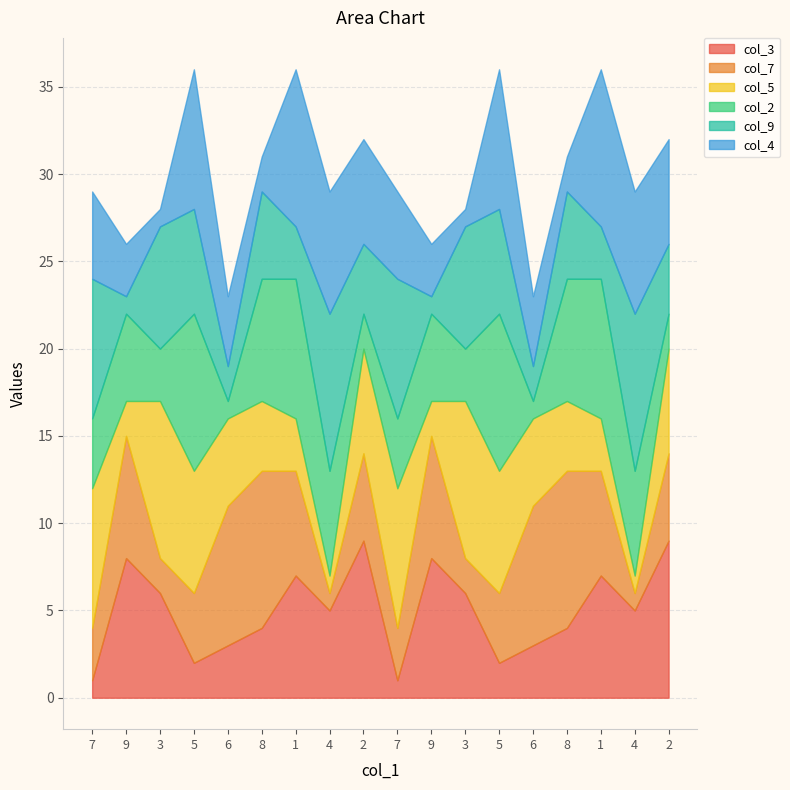

What is the difference between the highest and lowest values at 1?

6